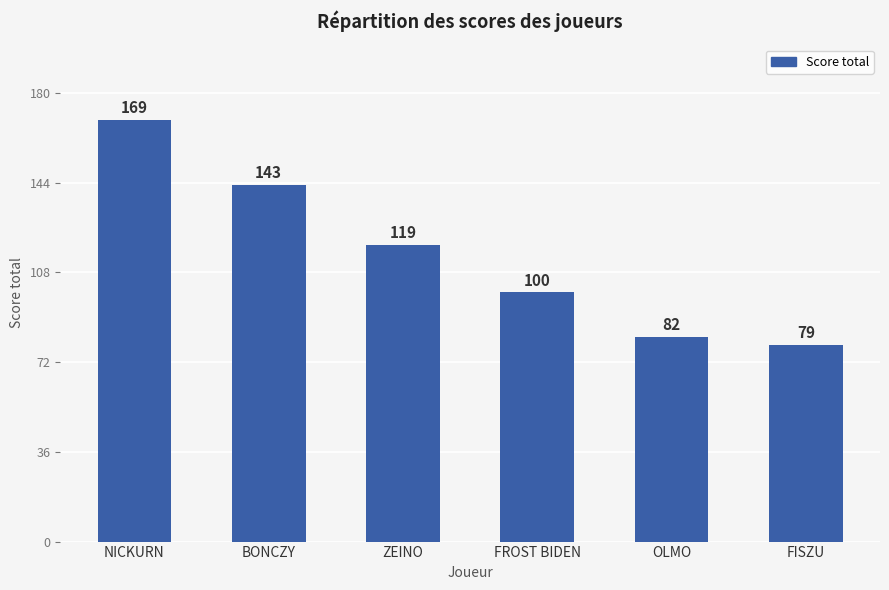

How many bars are there in total?

6